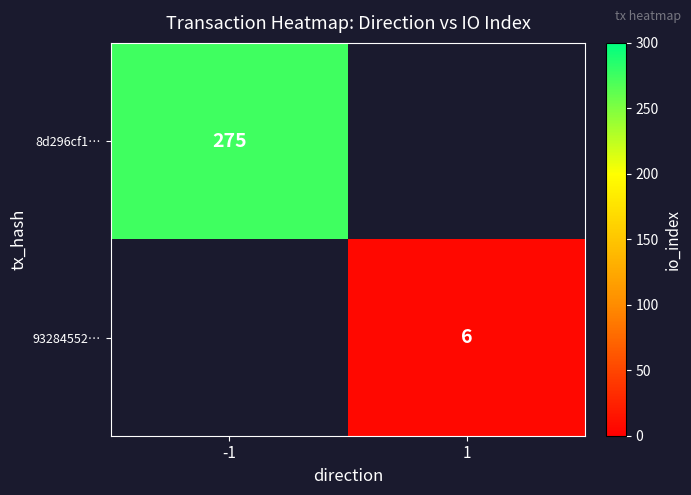

Count the number of data series in this chart.

2